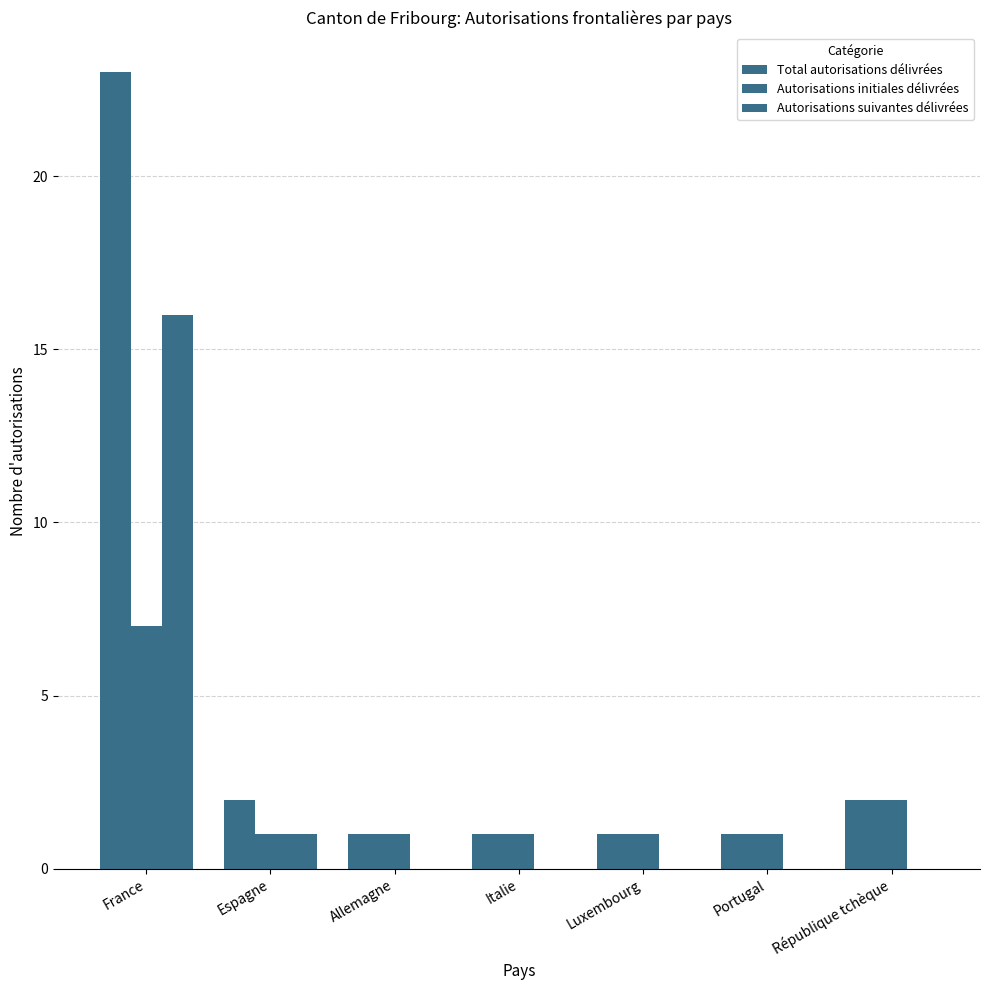

Is the value of Total autorisations délivrées at Portugal greater than the value of Autorisations initiales délivrées at Luxembourg?

No